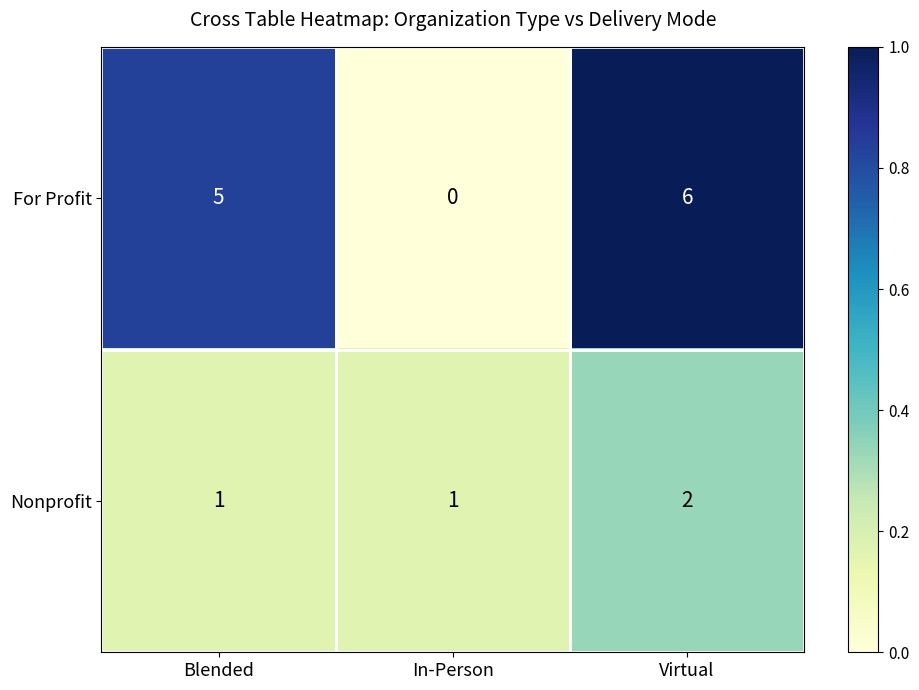

At which category is the sum across all series the highest?

Virtual